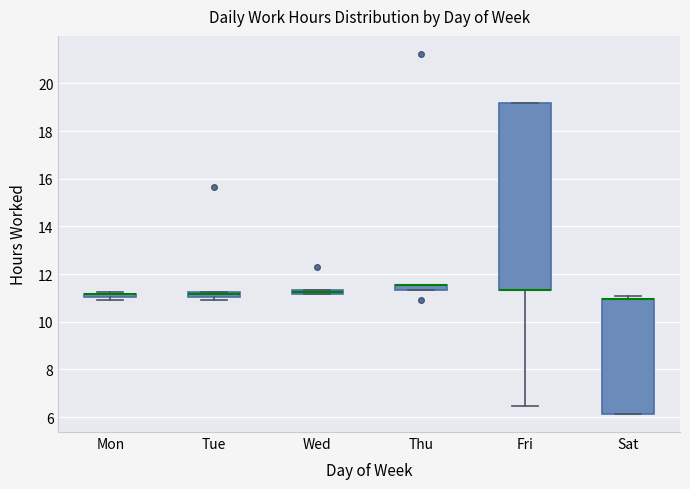

Where is the lower edge of the box for Thu on the y-axis? The values are not printed on the chart, so give them approximately, as read against the axis.

11.4